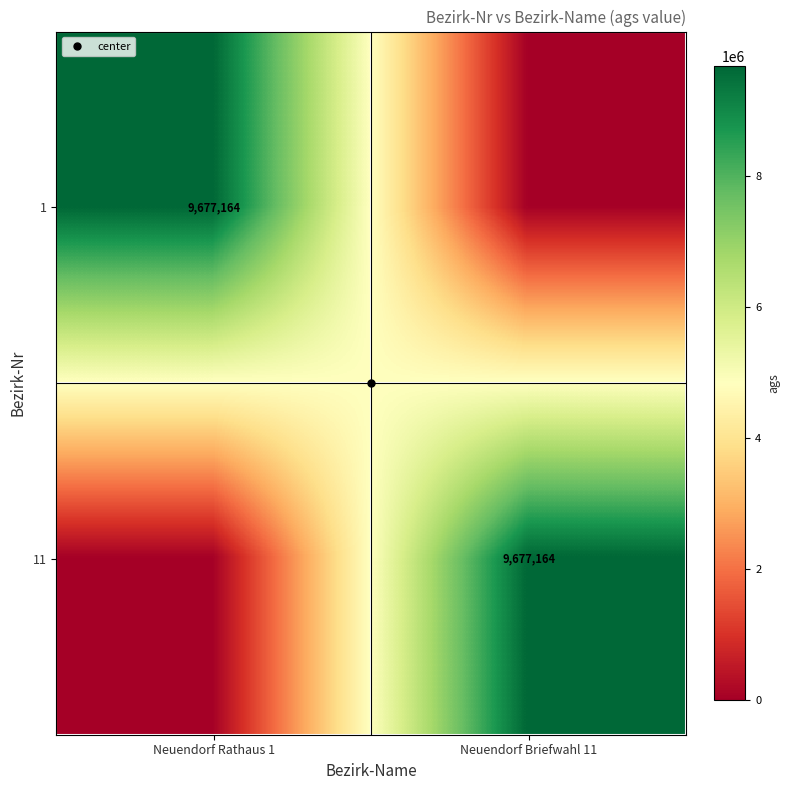

What is the difference between the 1 values at Neuendorf Rathaus 1 and Neuendorf Briefwahl 11?

9677164